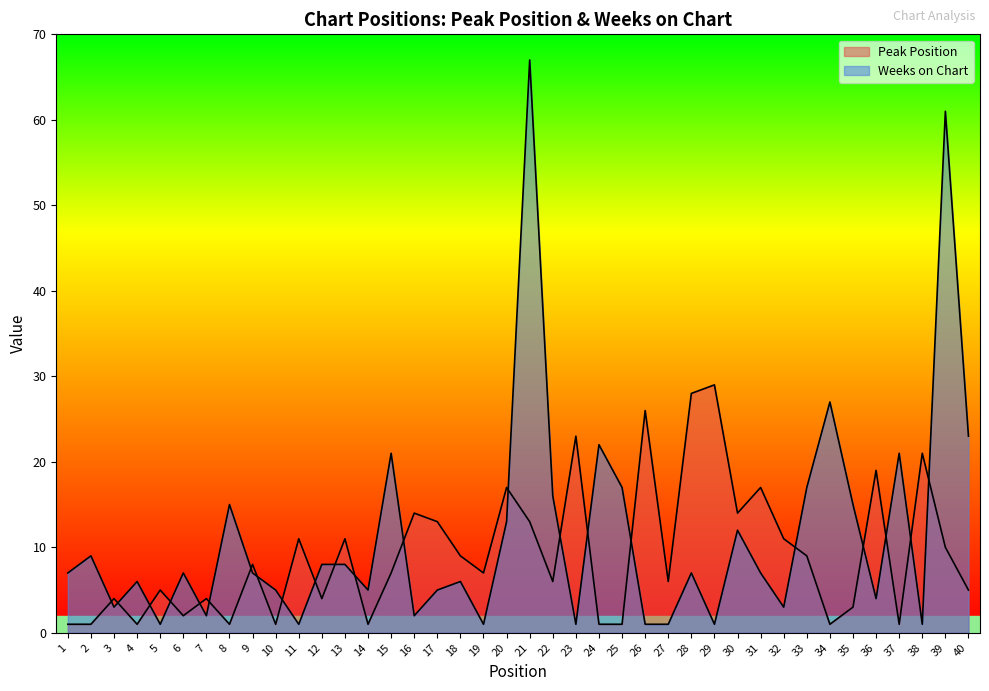

Rank the series at 35 from highest to lowest value.

Weeks on Chart, Peak Position